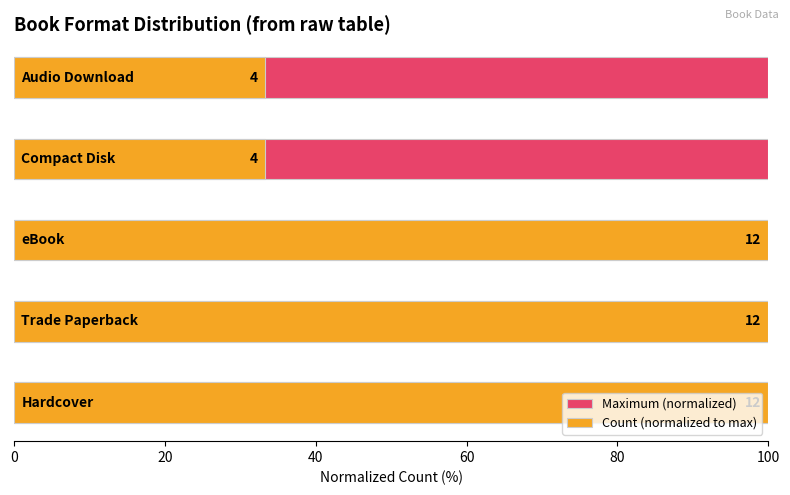

At 60, list the series in order from largest to smallest.

Count (normalized to max), Maximum (normalized)